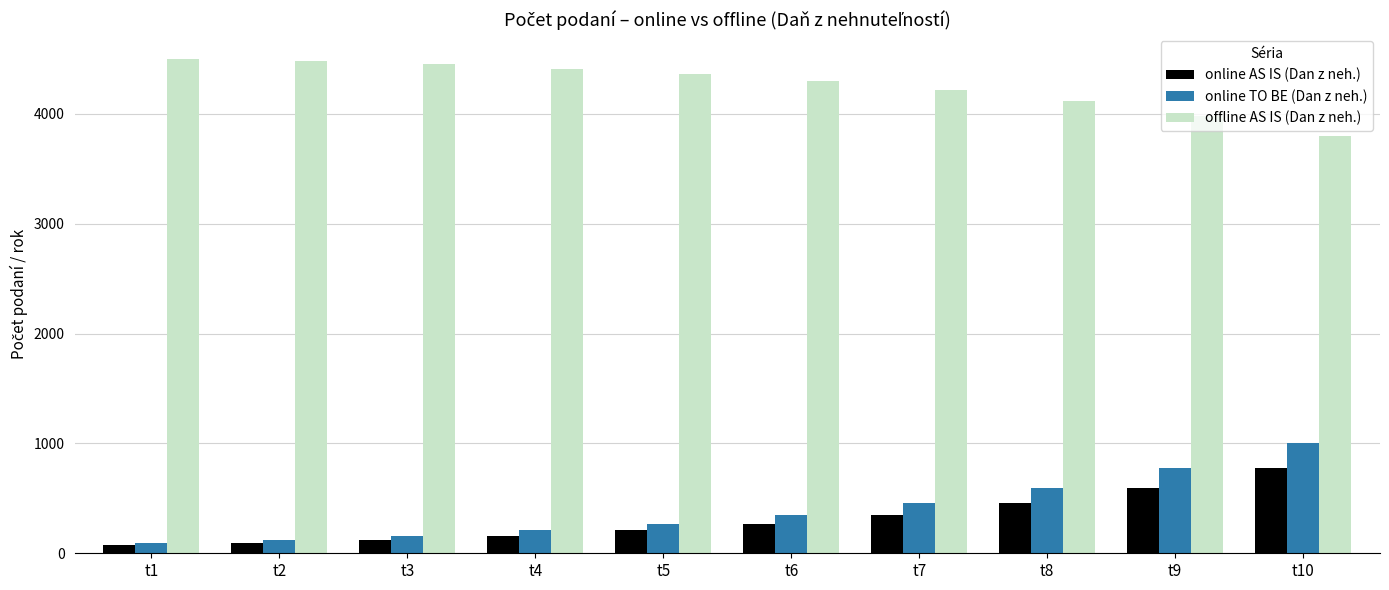

The value of online AS IS (Dan z neh.) at t9 is 797.9. True or false?

False